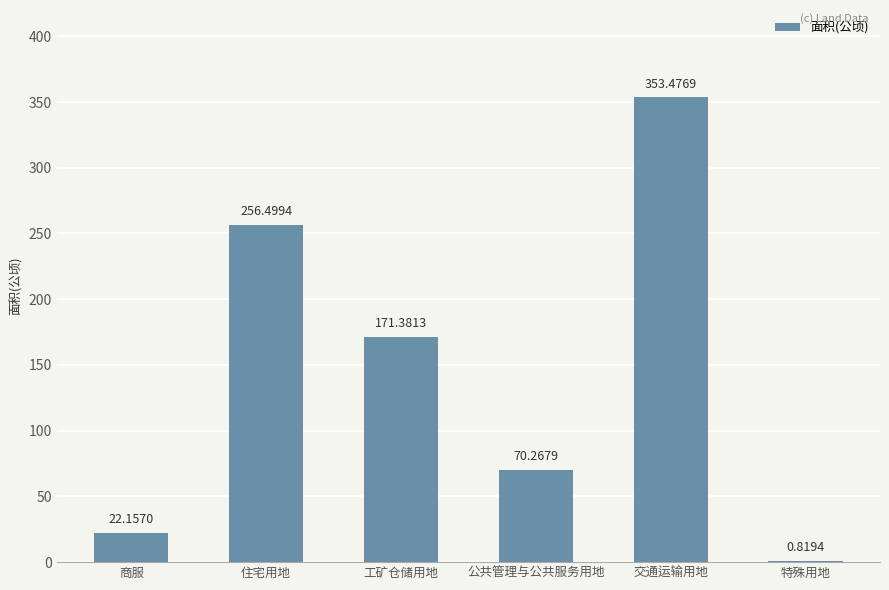

Is it true that the value at 公共管理与公共服务用地 is 70.3?

True